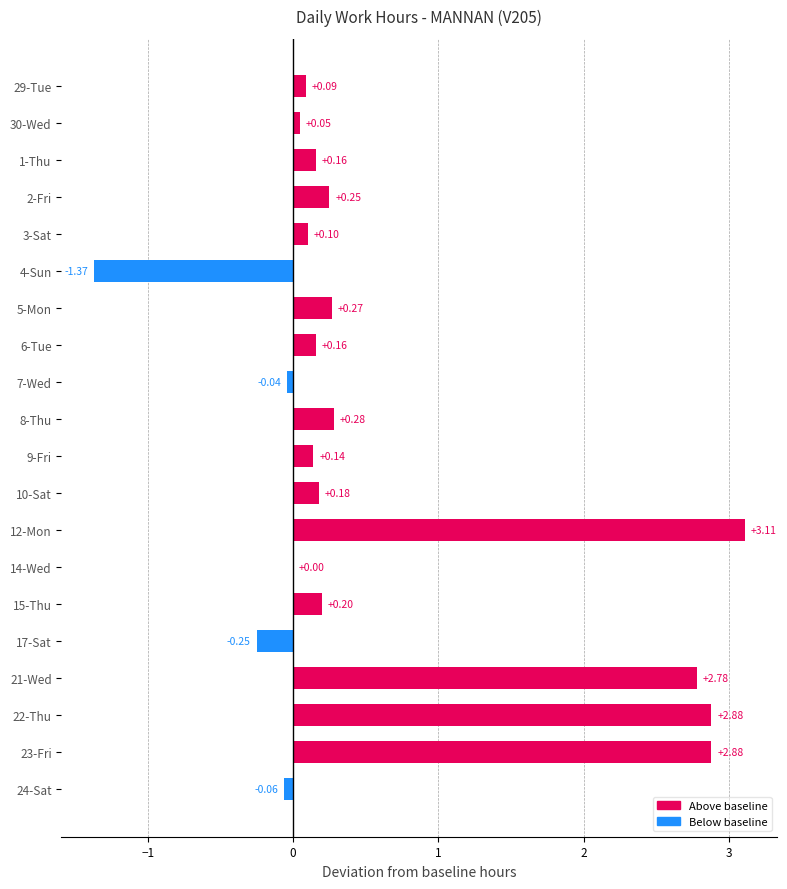

Between 23-Fri and 6-Tue, which is larger?

23-Fri